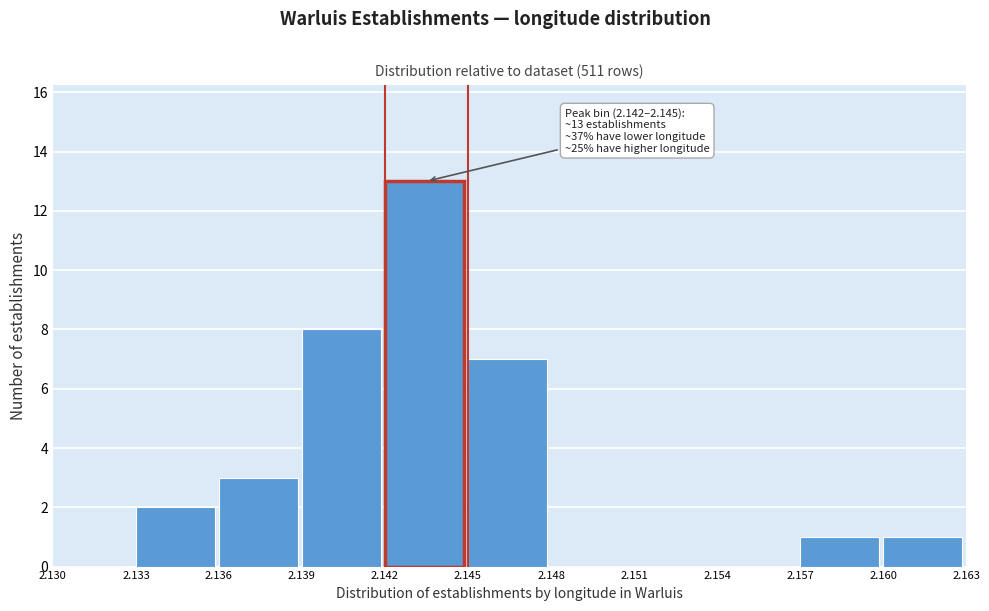

Which range on the x-axis has the tallest bar?

2.142 to 2.145